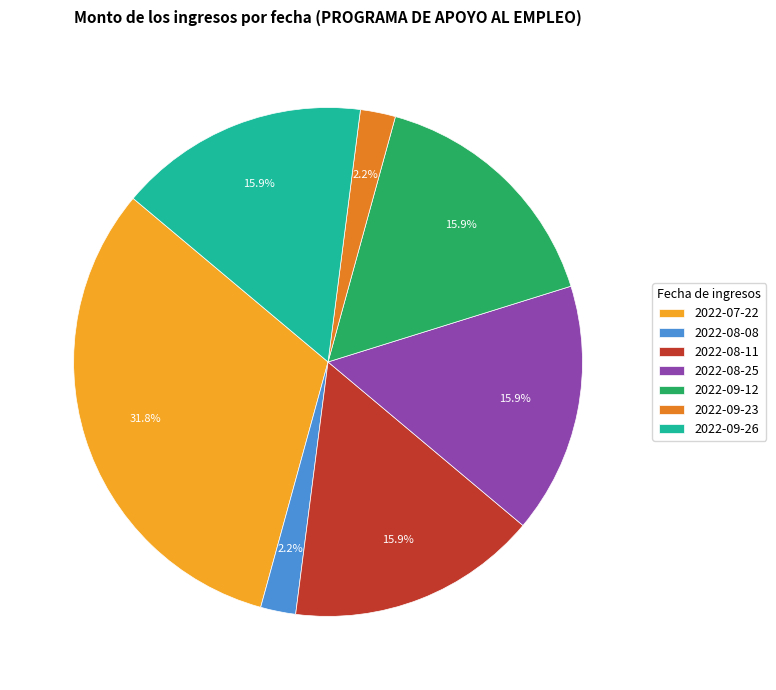

To the nearest percent, what is the difference between the 2022-07-22 and 2022-09-23 slice percentages?

30%